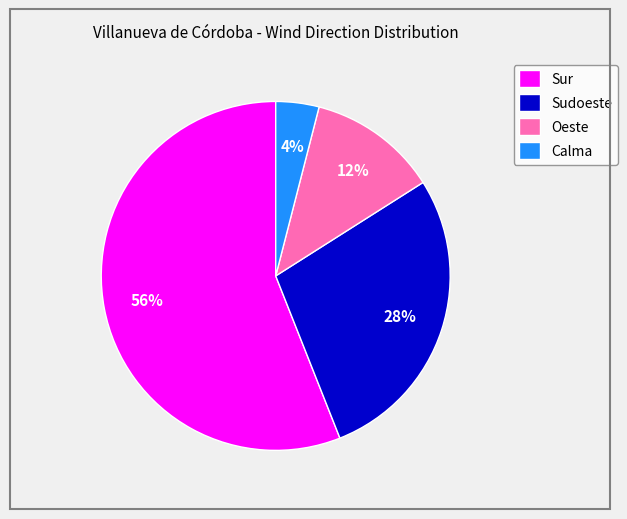

Between Sudoeste and Calma, which is larger?

Sudoeste